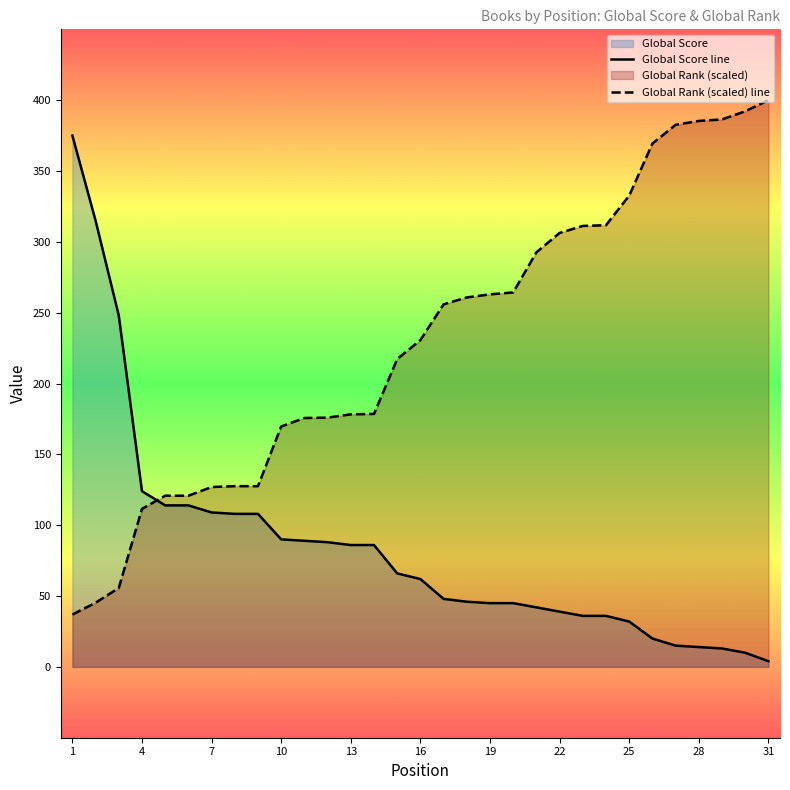

What is the difference between the Global Score values at 15 and 23?

30.0